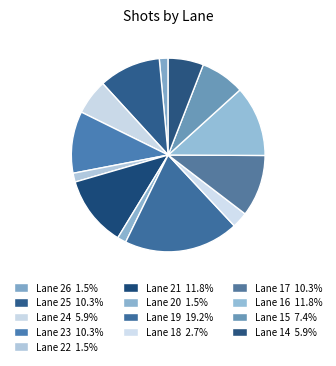

To the nearest percent, what is the difference between the Lane 16 and Lane 15 slice percentages?

4%